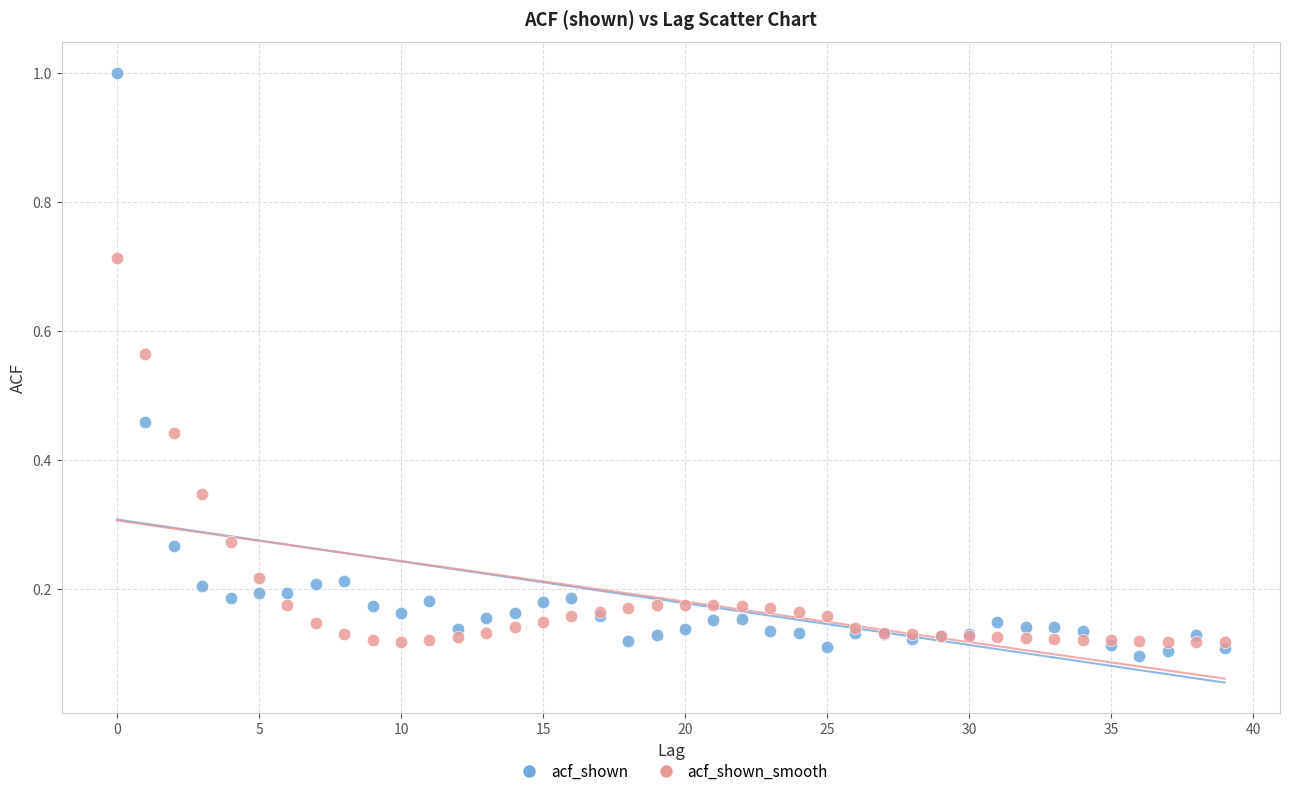

Which series has the largest Y range (max minus min)?

acf_shown